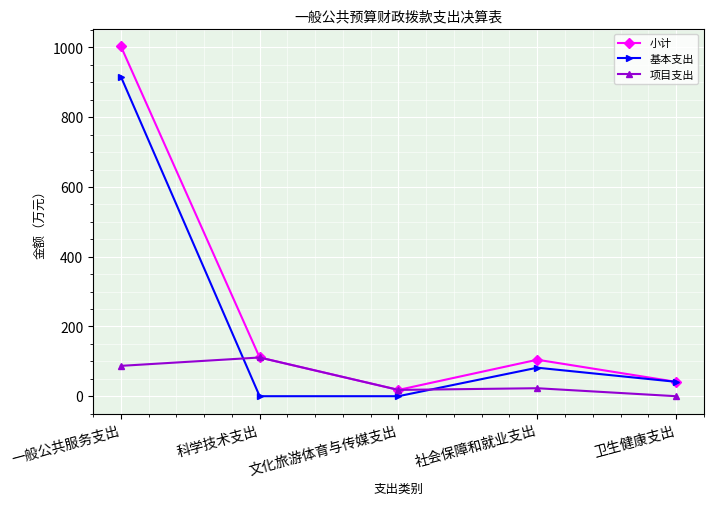

Which series has the widest spread of values?

小计